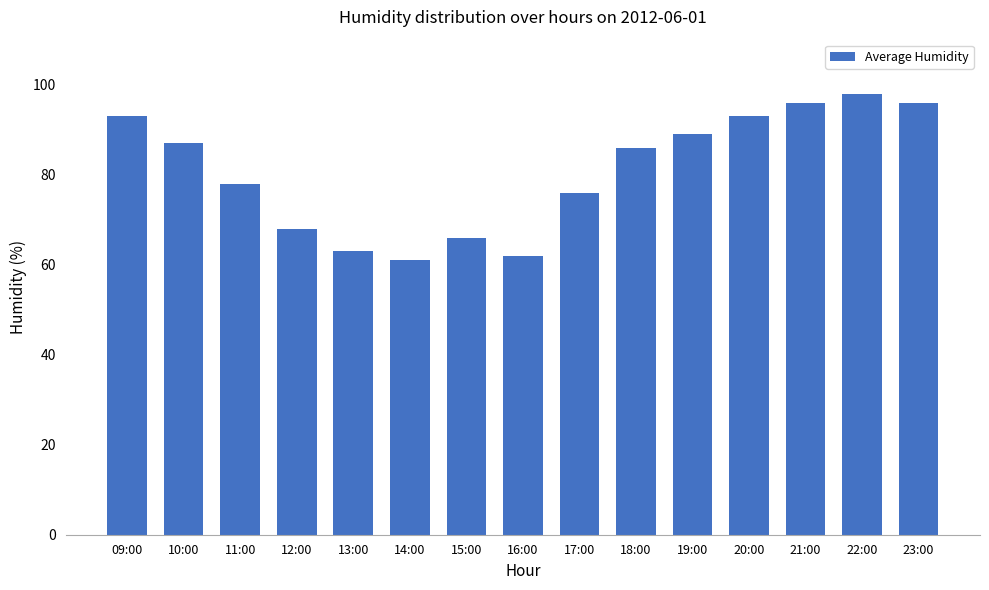

Which category has the lowest value across all series?

14:00